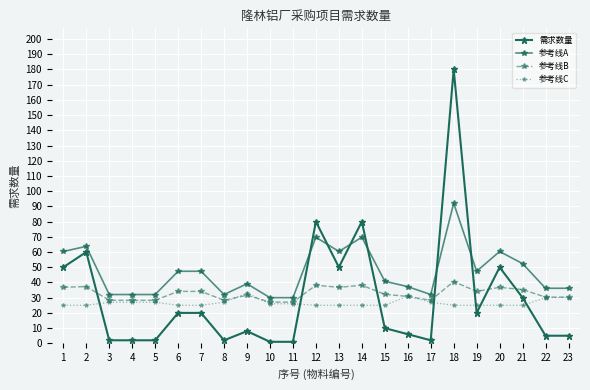

How many lines are shown in the chart?

4